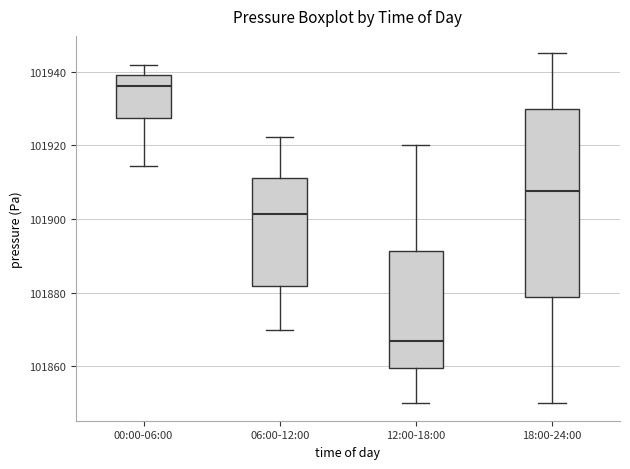

Where is the lower edge of the box for 00:00-06:00 on the y-axis? The values are not printed on the chart, so give them approximately, as read against the axis.

101928